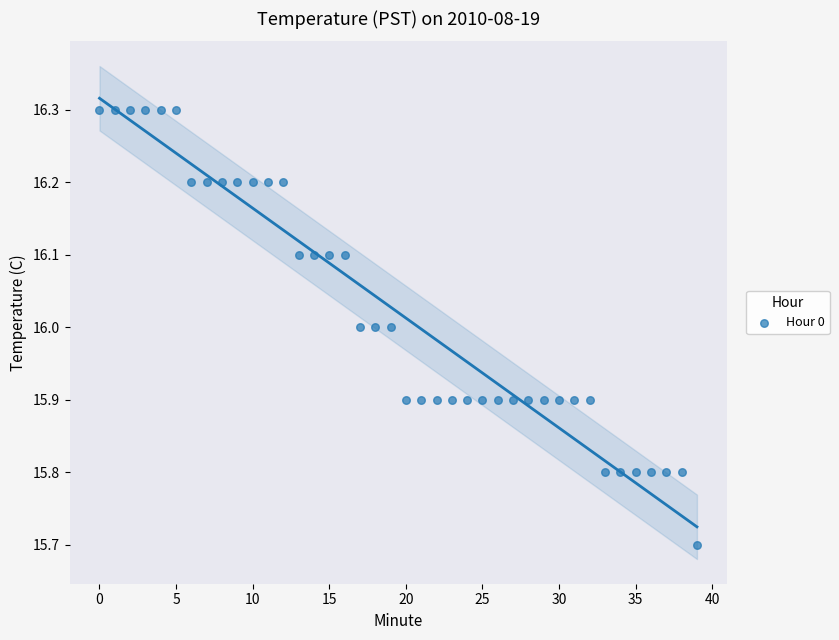

What is the range of Y values (max minus min)?

0.6